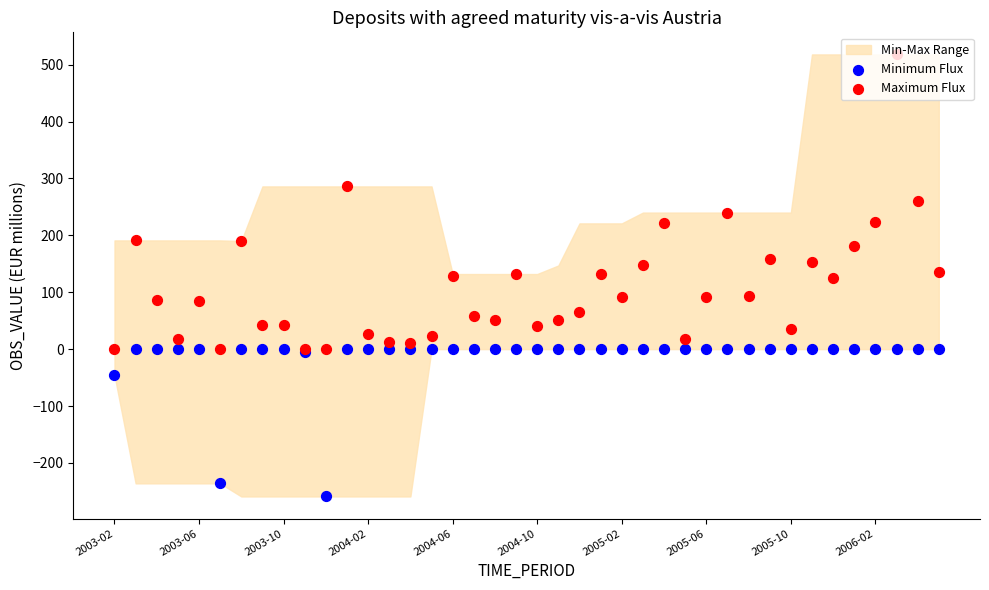

Is the value of Maximum Flux at 2004-06 greater than the value of Minimum Flux at 10?

Yes